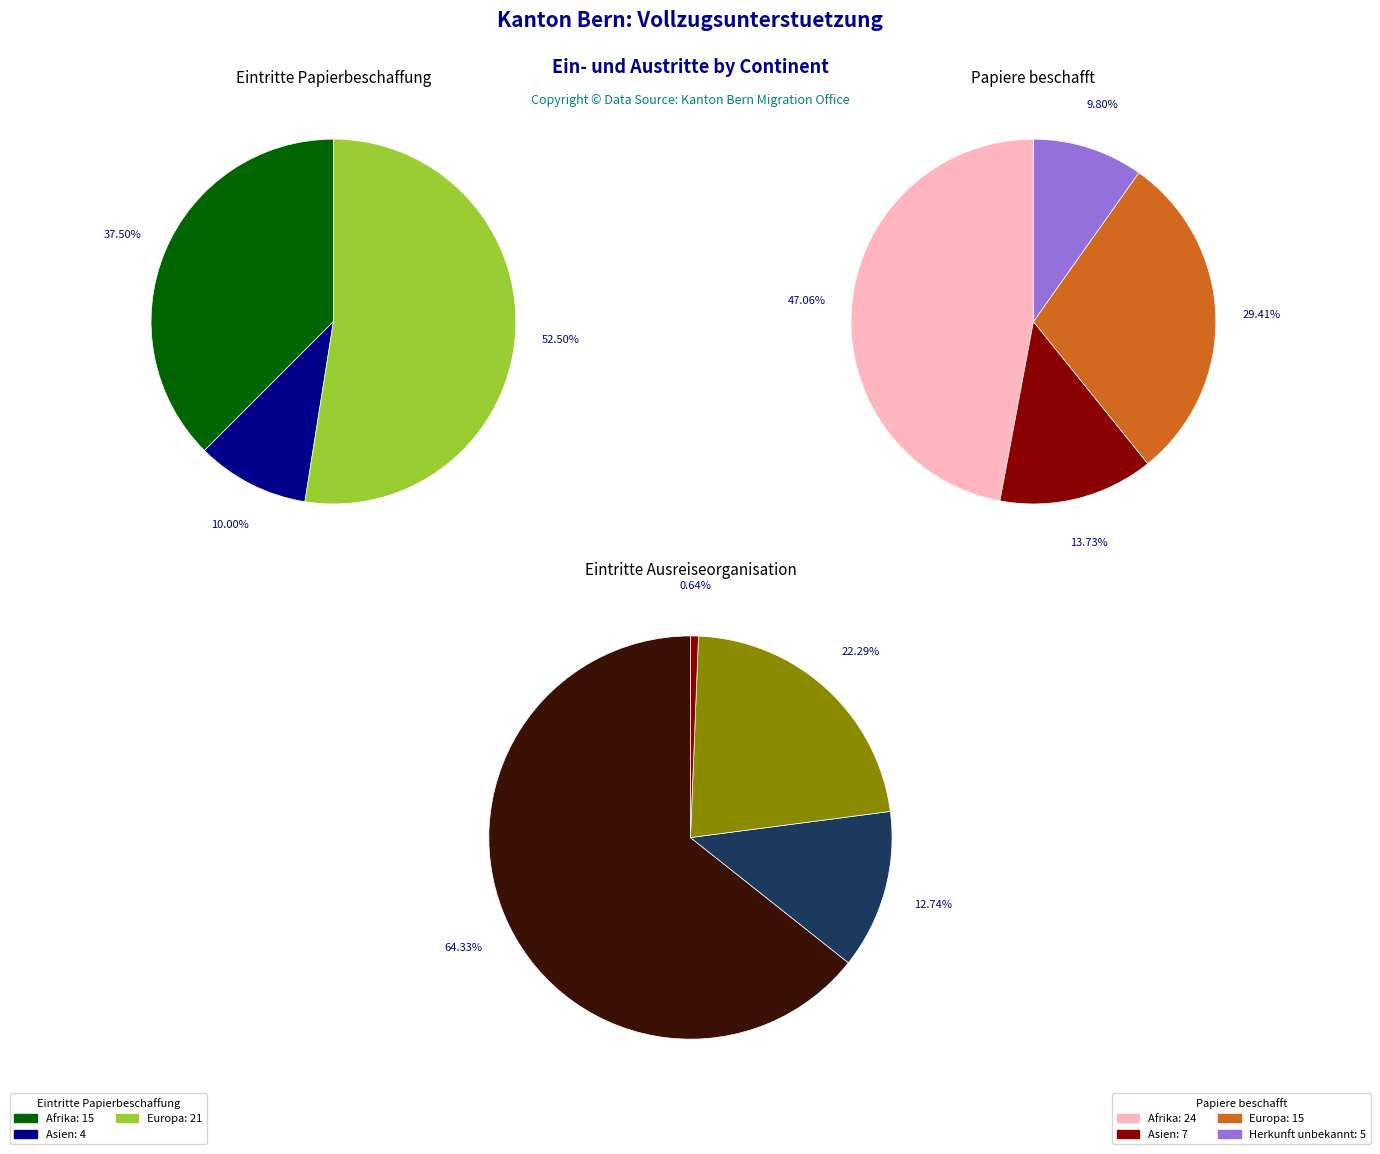

What is the change in value from Asien to Europa?

+17